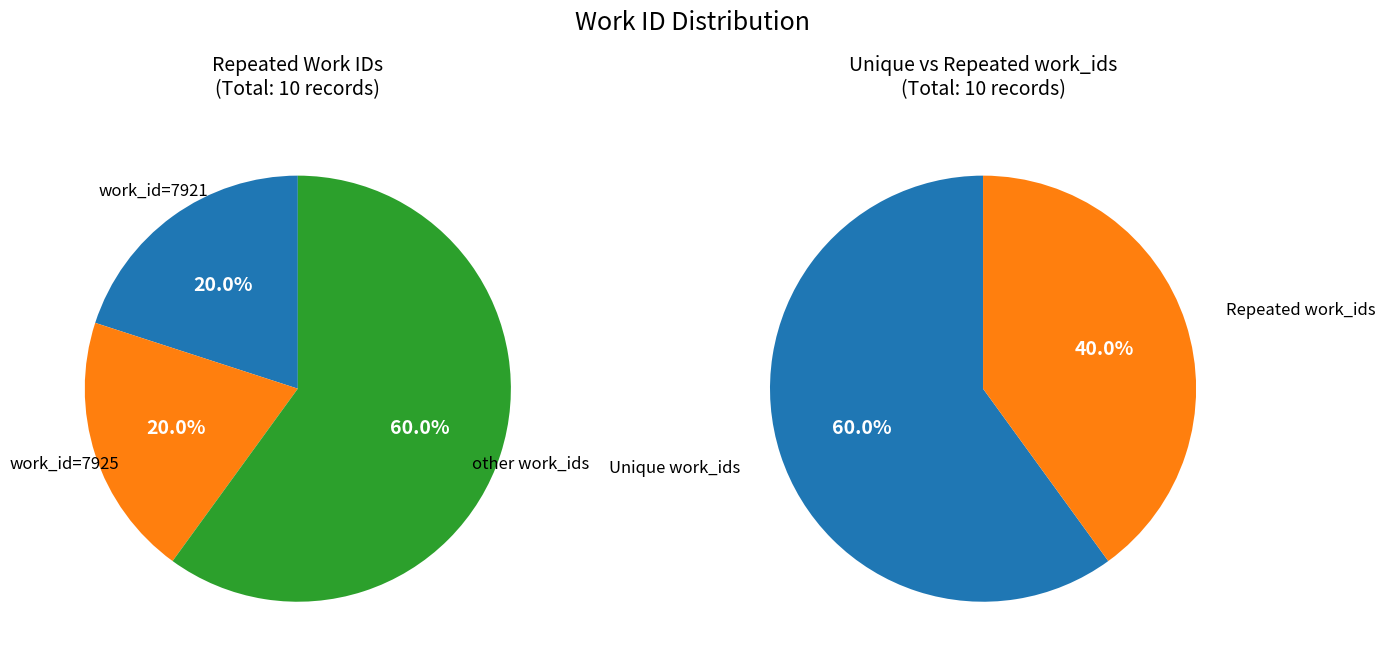

The 23914 slice represents 21% of the pie. True or false?

False